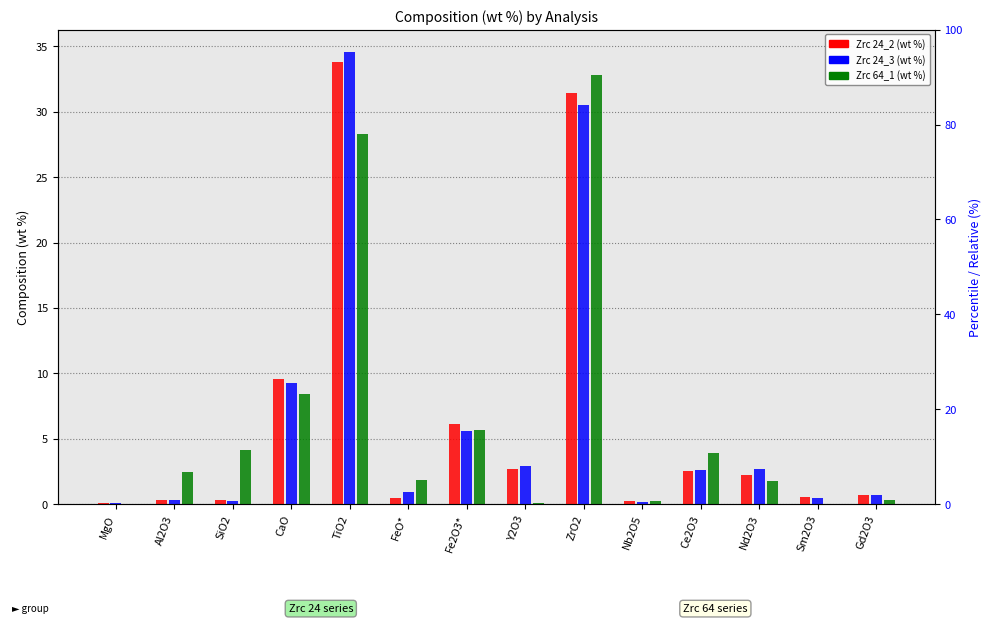

Reading left to right, extract all data points from this chart.

Zrc 24_2: MgO=0.1	Al2O3=0.3	SiO2=0.3	CaO=9.6	TiO2=33.8	FeO*=0.5	Fe2O3*=6.1	Y2O3=2.7	ZrO2=31.4	Nb2O5=0.2	Ce2O3=2.5	Nd2O3=2.2	Sm2O3=0.6	Gd2O3=0.7
Zrc 24_3: MgO=0.1	Al2O3=0.3	SiO2=0.3	CaO=9.3	TiO2=34.6	FeO*=1.0	Fe2O3*=5.6	Y2O3=2.9	ZrO2=30.6	Nb2O5=0.2	Ce2O3=2.6	Nd2O3=2.7	Sm2O3=0.5	Gd2O3=0.7
Zrc 64_1: MgO=0.0	Al2O3=2.4	SiO2=4.2	CaO=8.4	TiO2=28.3	FeO*=1.8	Fe2O3*=5.7	Y2O3=0.1	ZrO2=32.8	Nb2O5=0.3	Ce2O3=3.9	Nd2O3=1.8	Sm2O3=0.0	Gd2O3=0.4